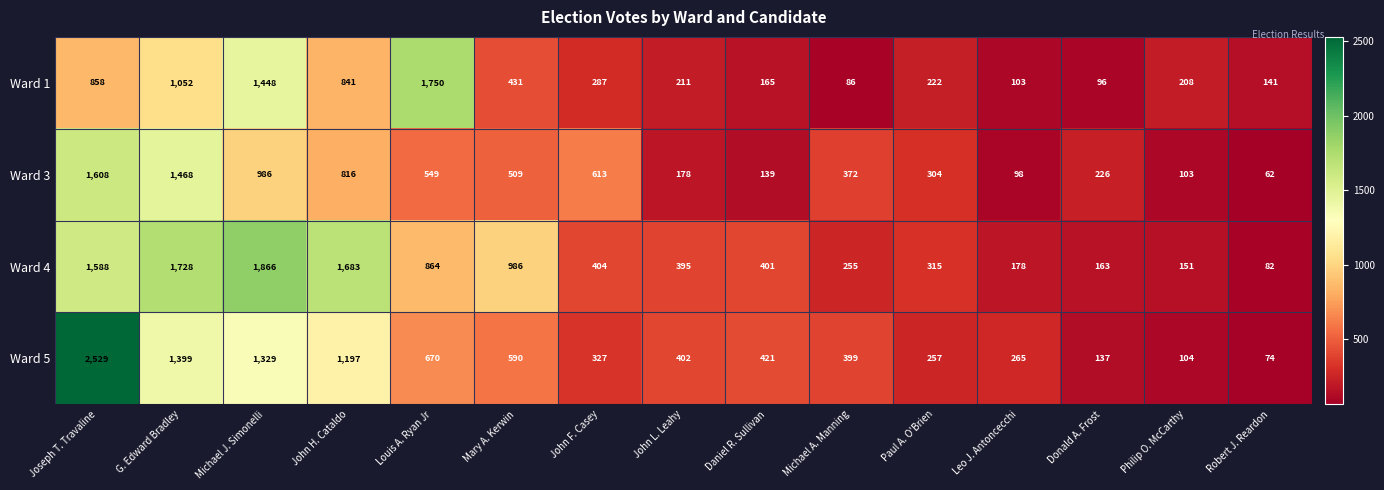

Which category has the highest value across all series?

Joseph T. Travaline